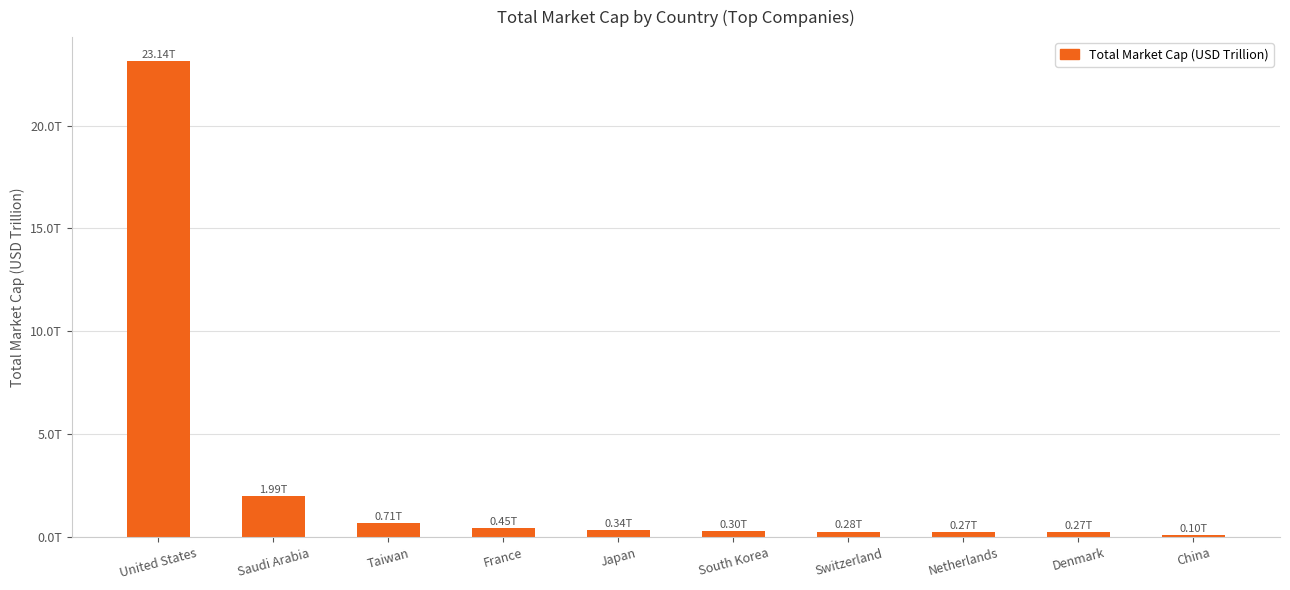

Are the bars horizontal?

No